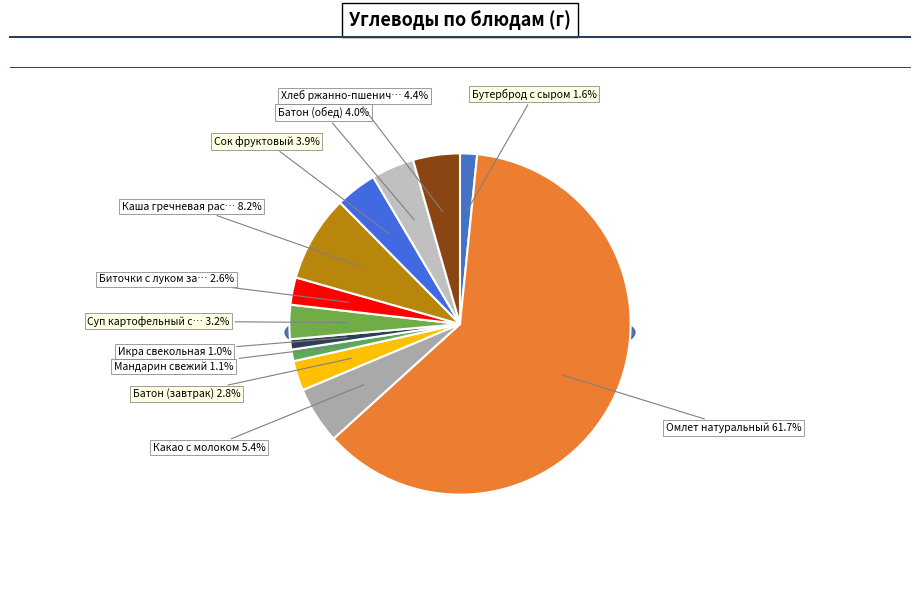

To the nearest percent, what portion does Бутерброд с сыром represent?

2%